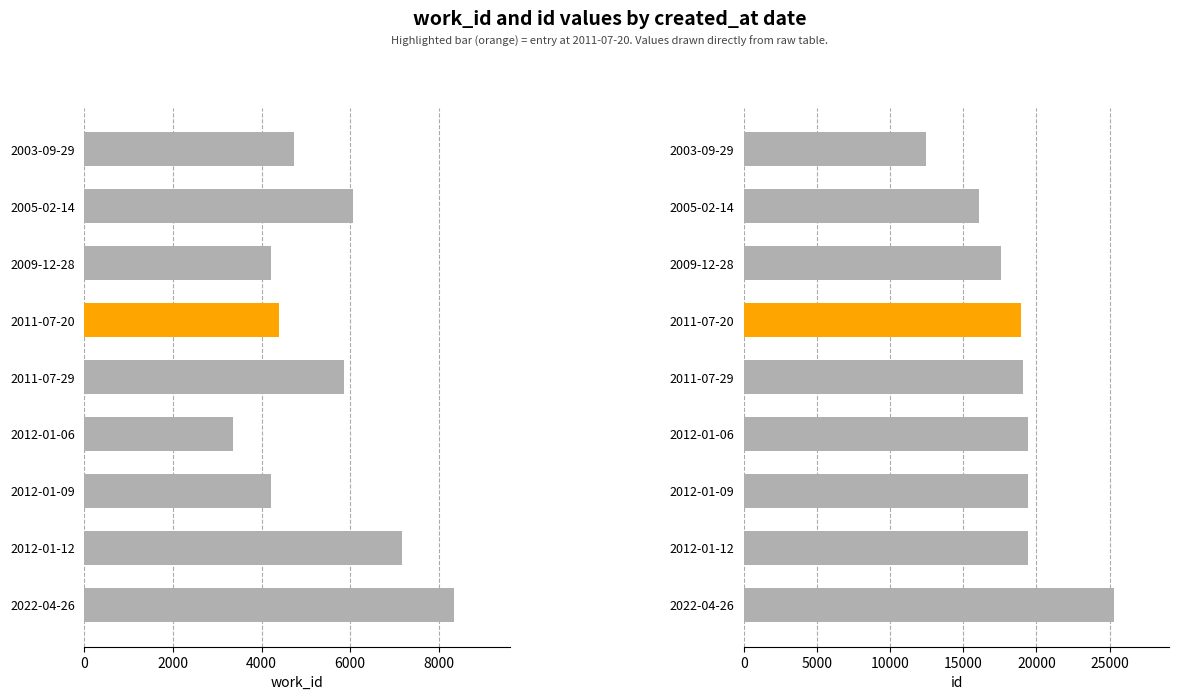

Between 2012-01-09 and 2005-02-14, which is larger?

2005-02-14